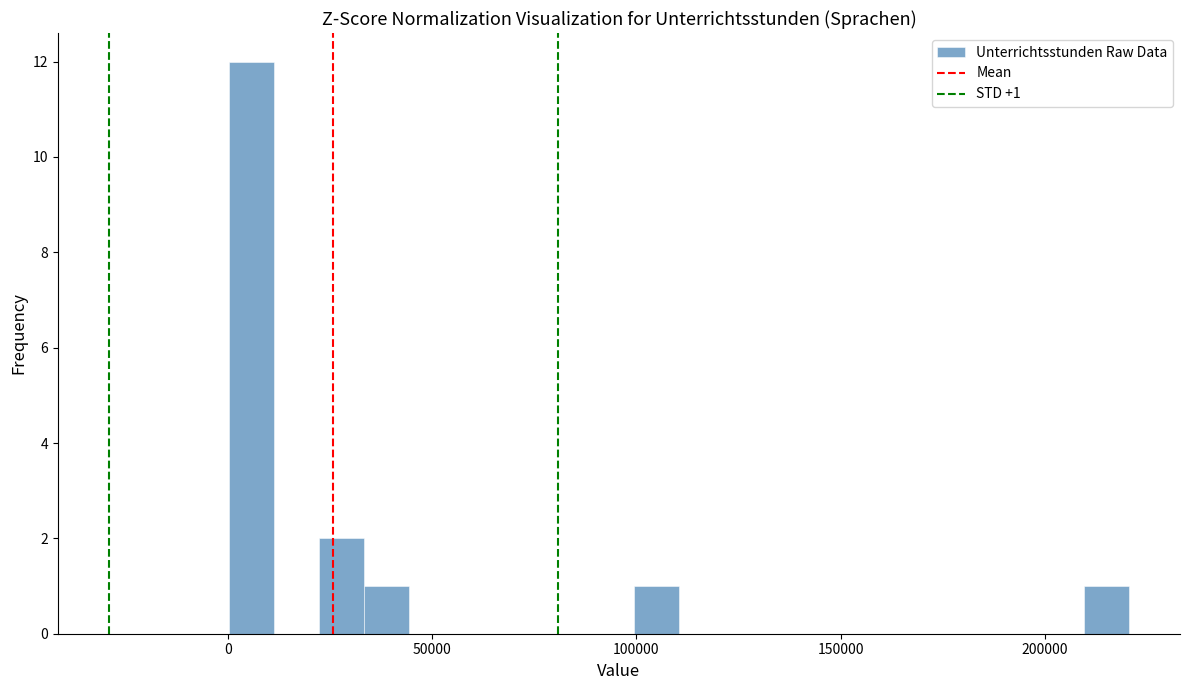

Around what value on the x-axis is the tallest bar? Give the approximate position of its centre, as read against the axis.

5000